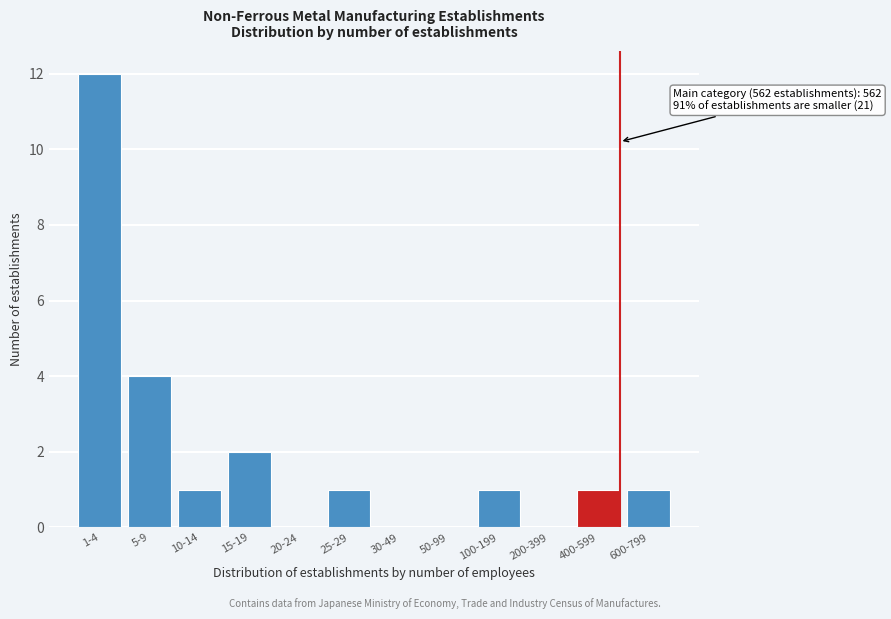

Reading left to right, extract all data points from this chart.

1-4=12	5-9=4	10-14=1	15-19=2	20-24=0	25-29=1	30-49=0	50-99=0	100-199=1	200-399=0	400-599=1	600-799=1